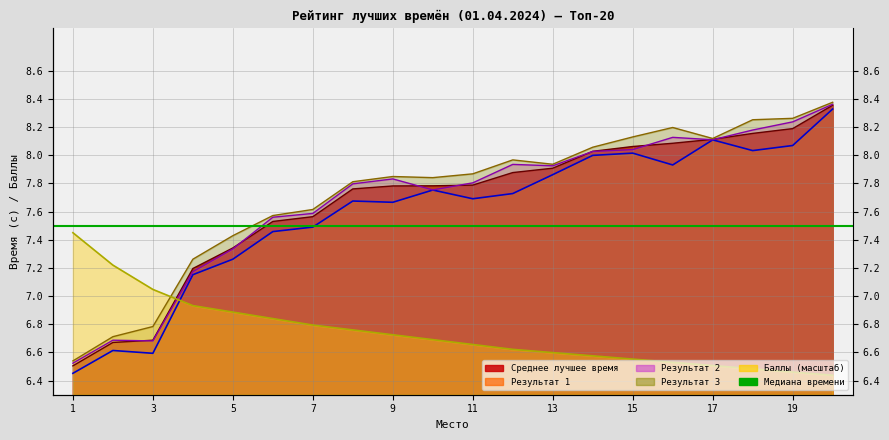

Between 8 and 9, which series saw the biggest shift?

Результат 3